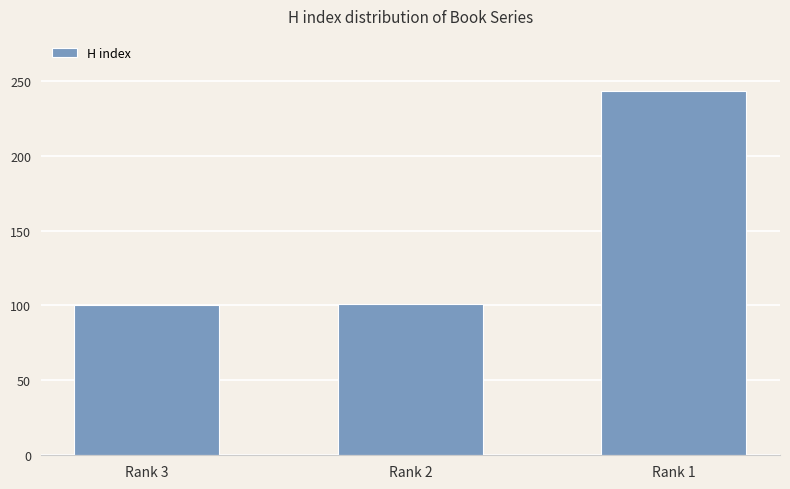

Count the number of data series in this chart.

1